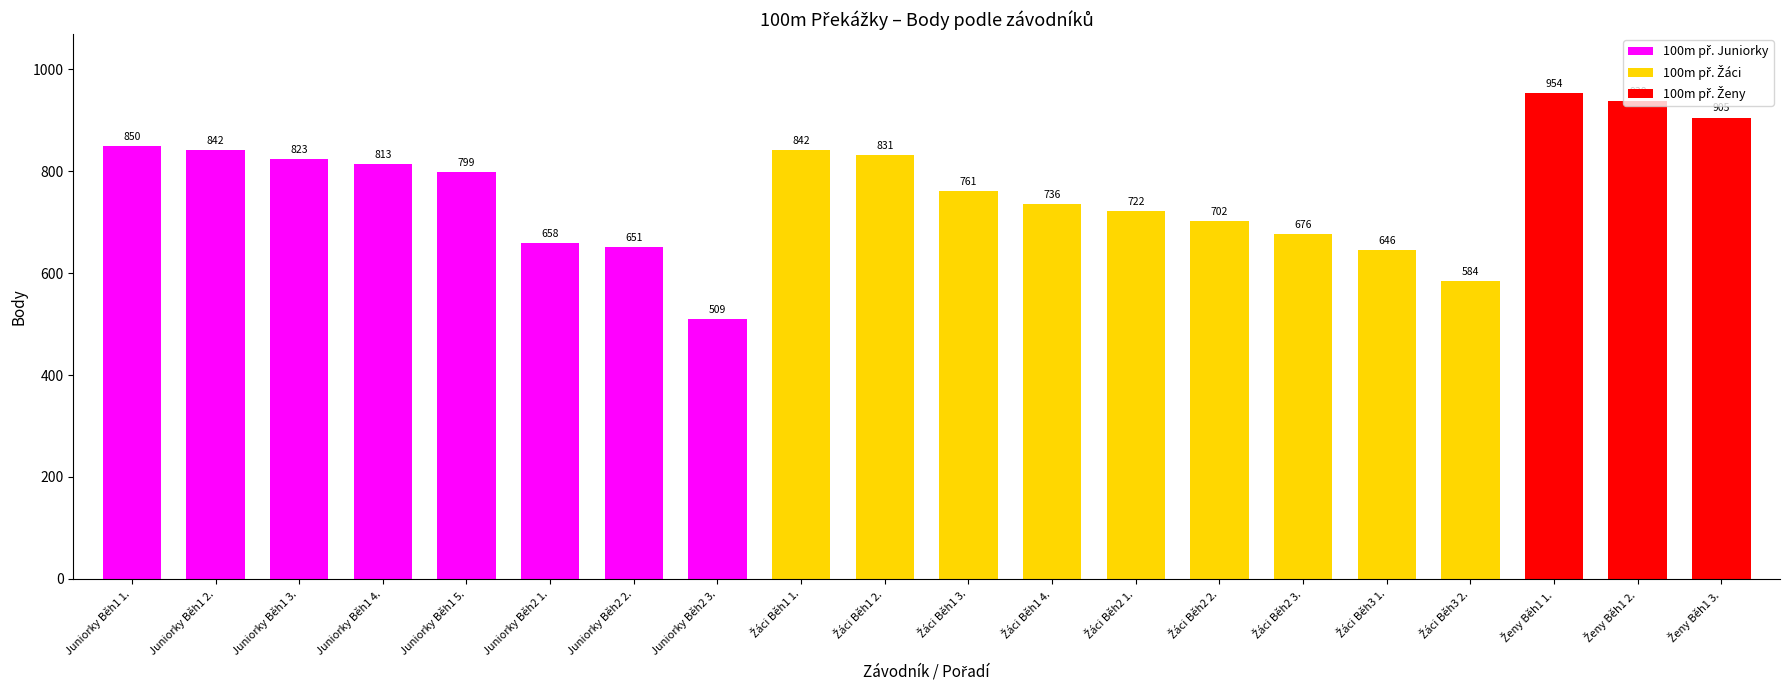

What is the value of the 4th bar from the left?

813